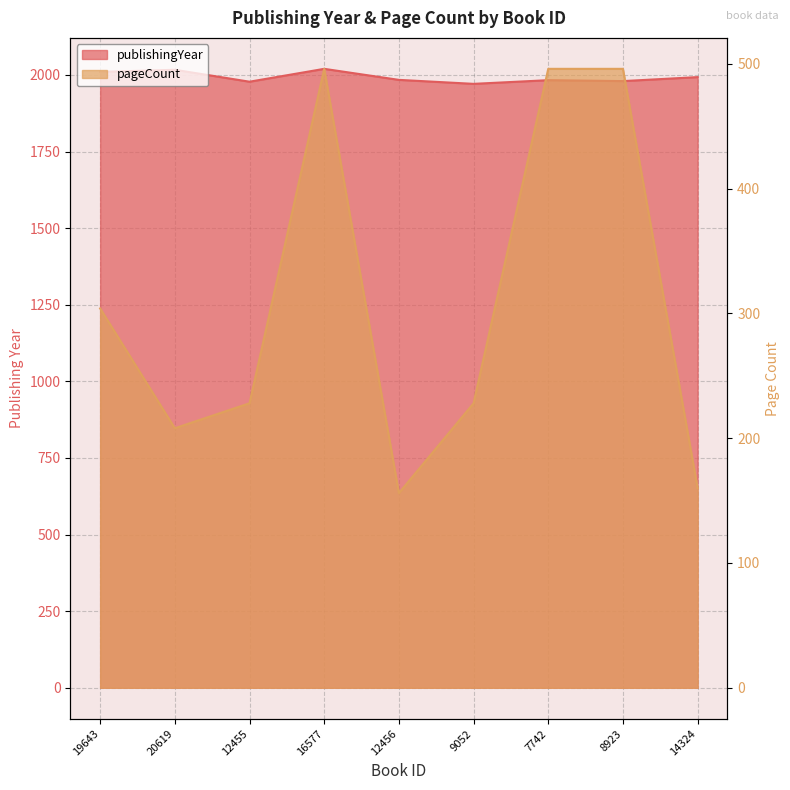

How many values in the pageCount series exceed 228?

4